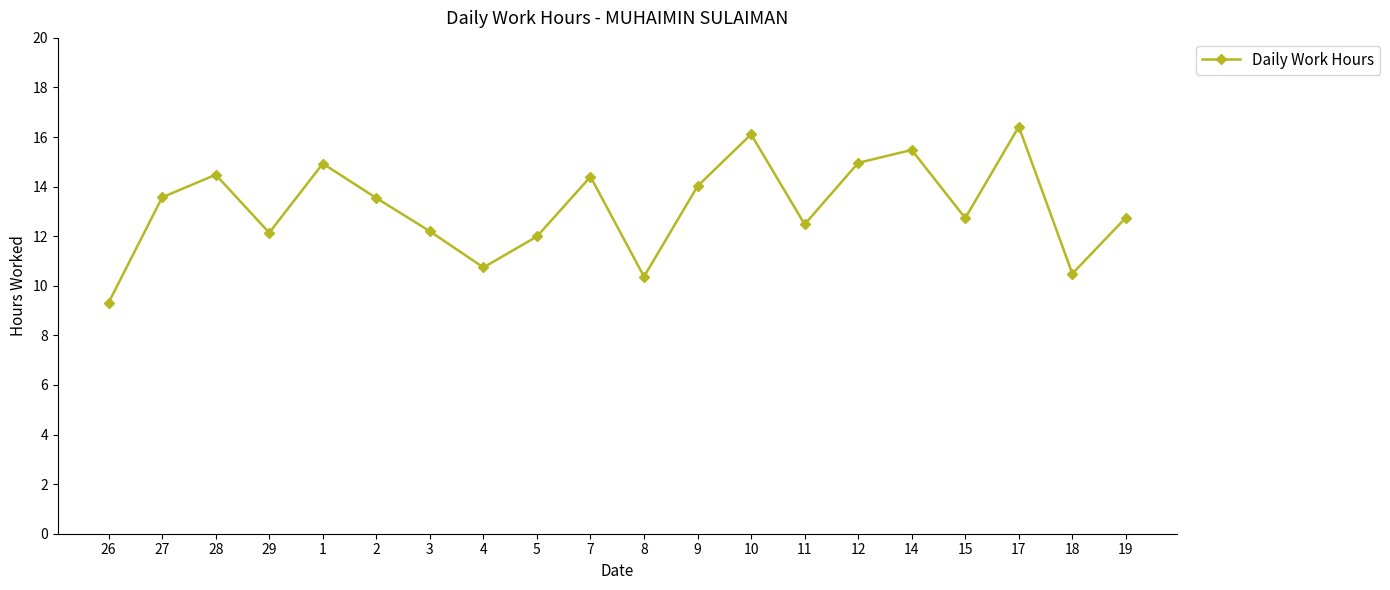

Is this an area chart (filled region under the line)?

No